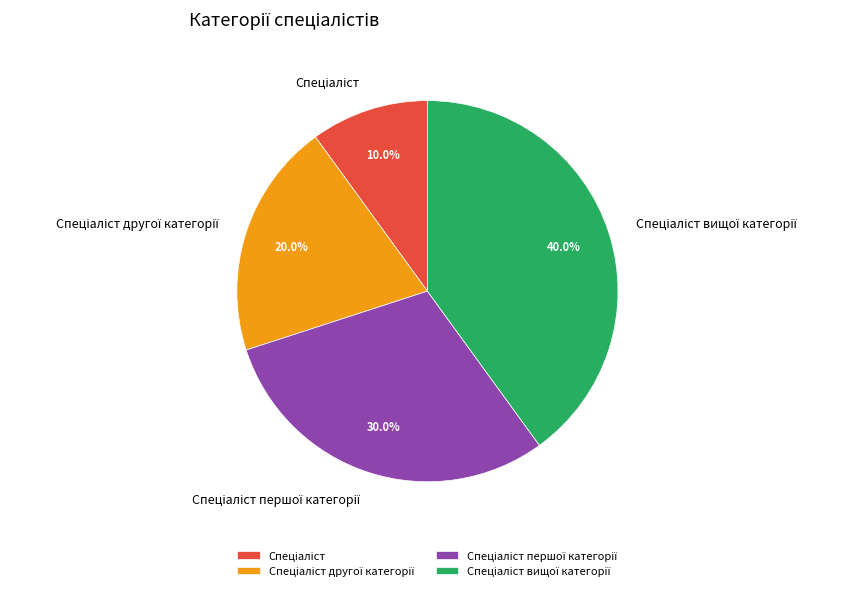

Does any single category account for the majority?

No